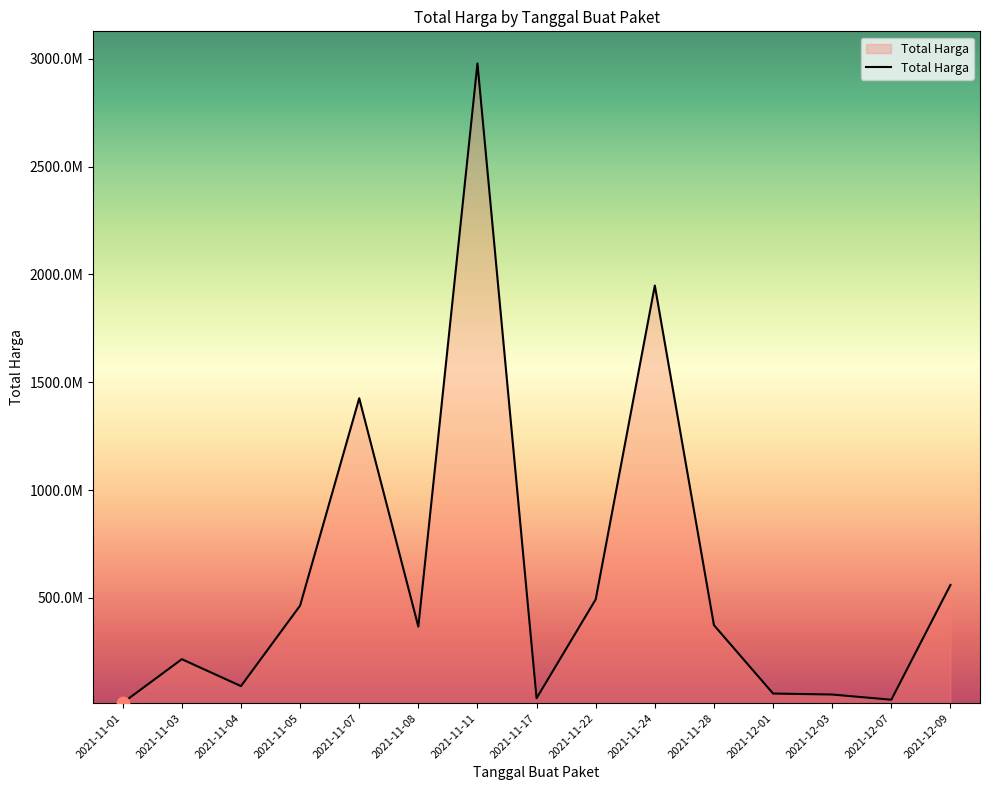

Approximately how many times larger is the value at 2021-11-03 compared to 2021-11-05?

0.5